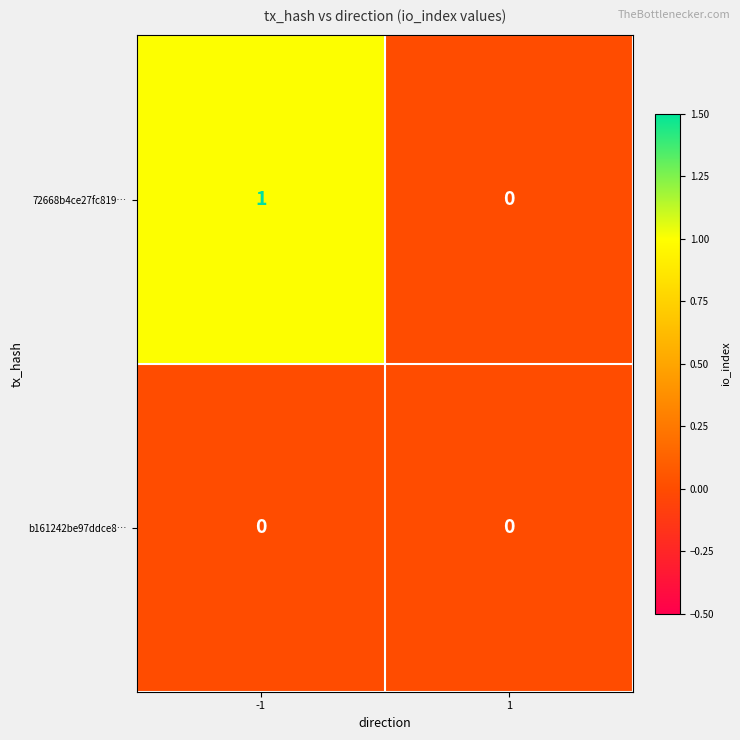

Rank the series by their maximum value, from lowest to highest.

b161242be97ddce8…, 72668b4ce27fc819…